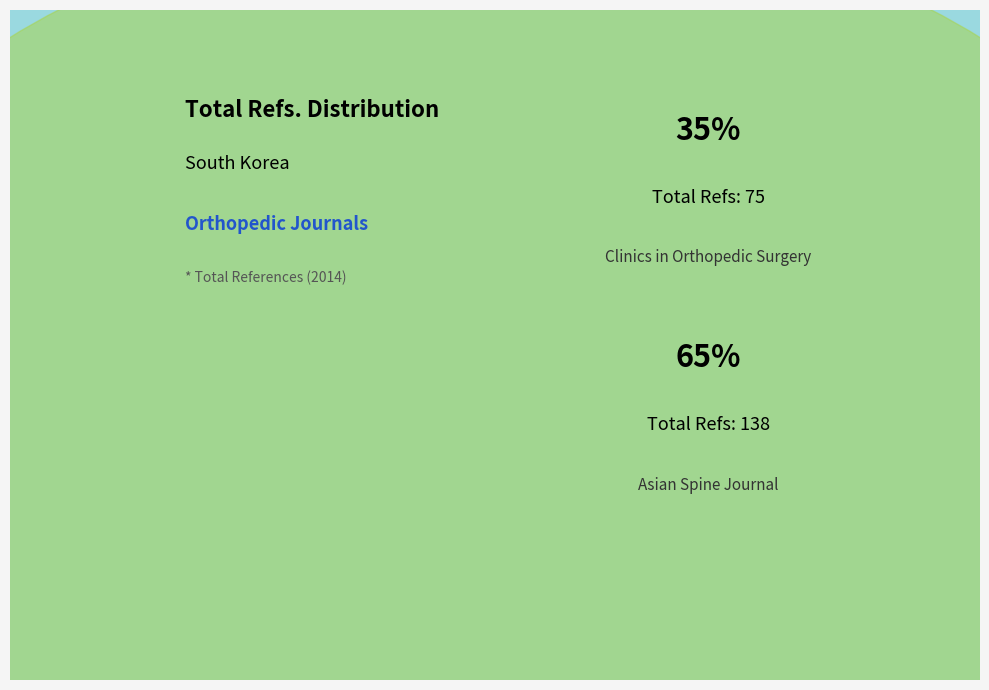

What is the smallest slice in the pie chart?

Clinics in Orthopedic Surgery (Rank 1)